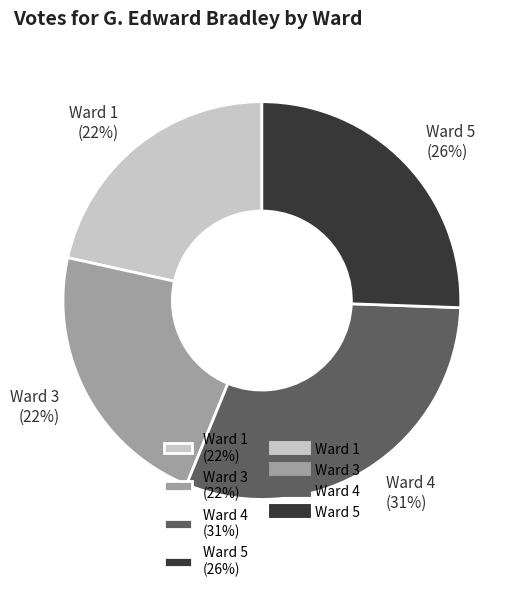

To the nearest percent, what is the difference between the Ward 5 (26%) and Ward 1 (22%) slice percentages?

4%